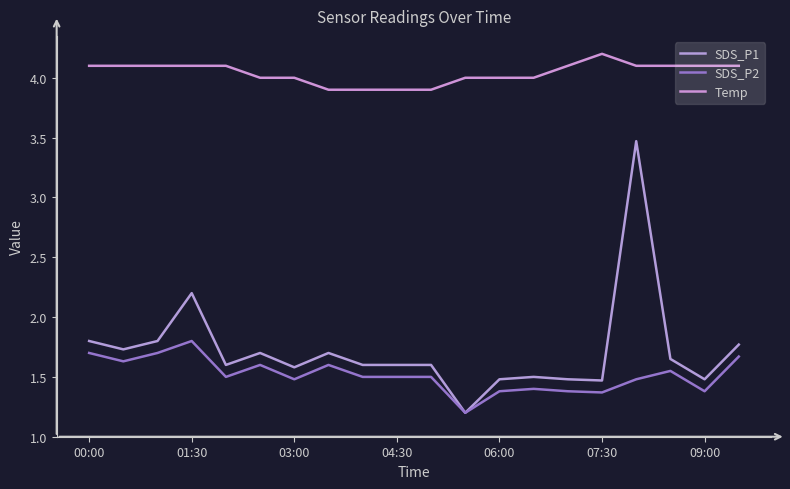

True or false: Temp and SDS_P2 cross at least once.

False